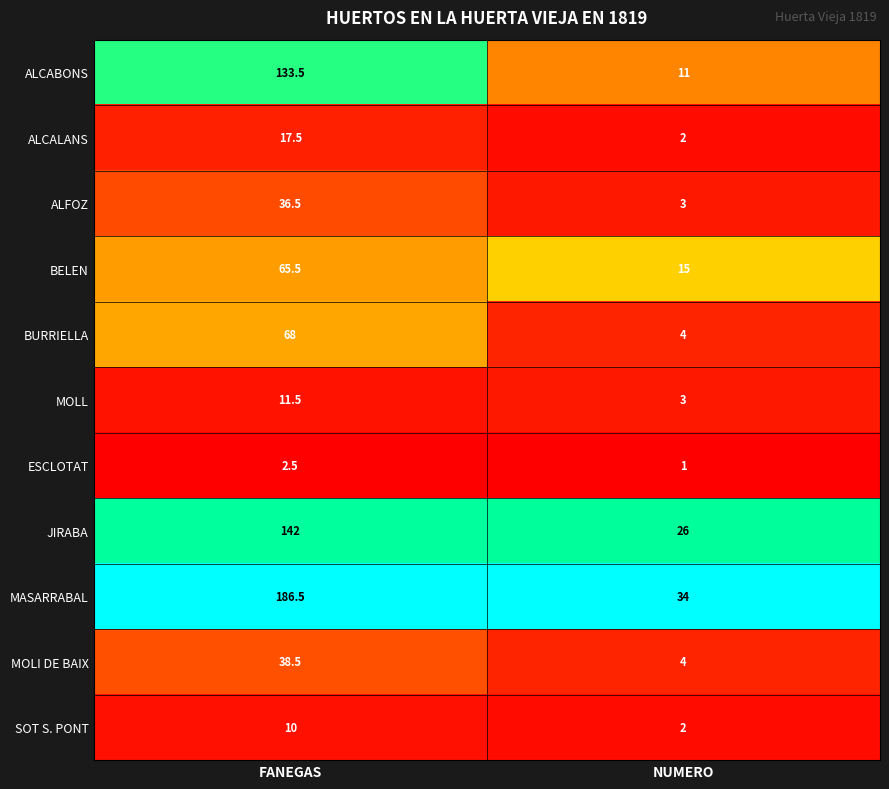

What is the difference between the maximum and minimum values in the ALCALANS series?

15.5